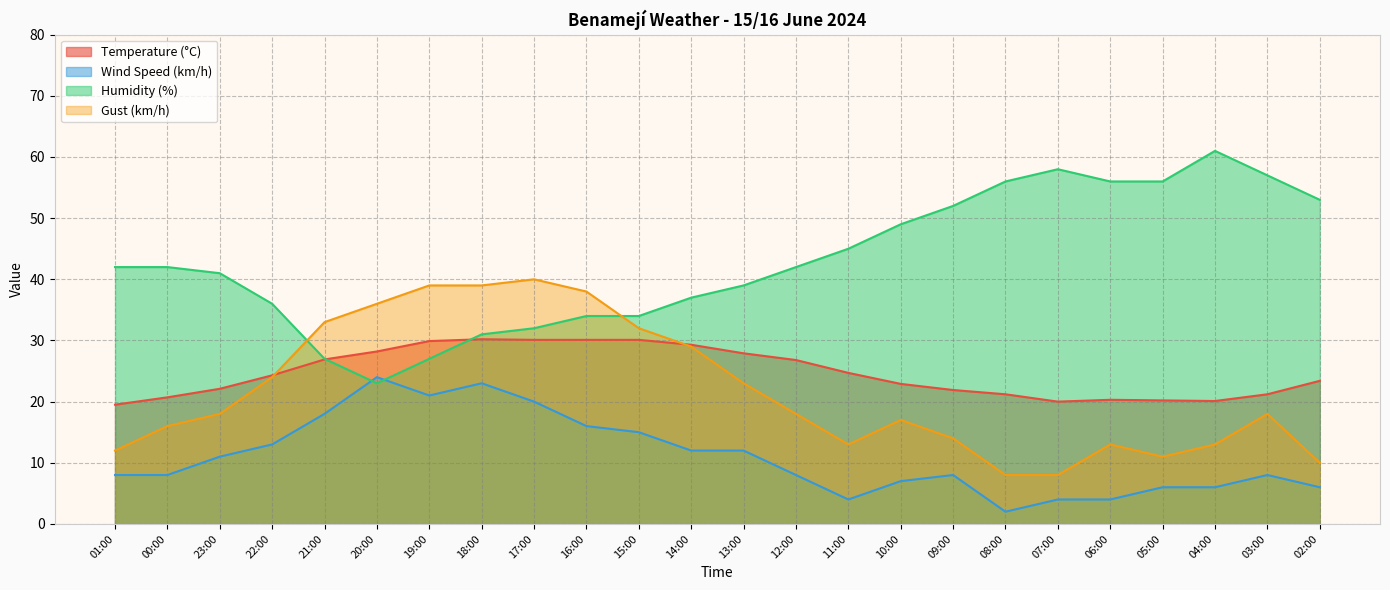

Is the value of Wind Speed (km/h) at 10:00 greater than the value of Temperature (°C) at 12:00?

No